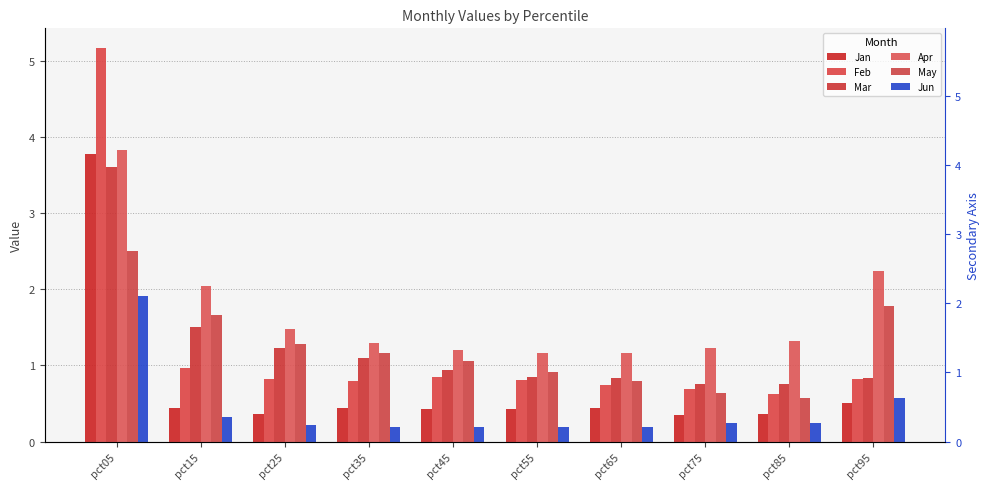

At how many categories does at least one series exceed 2?

3